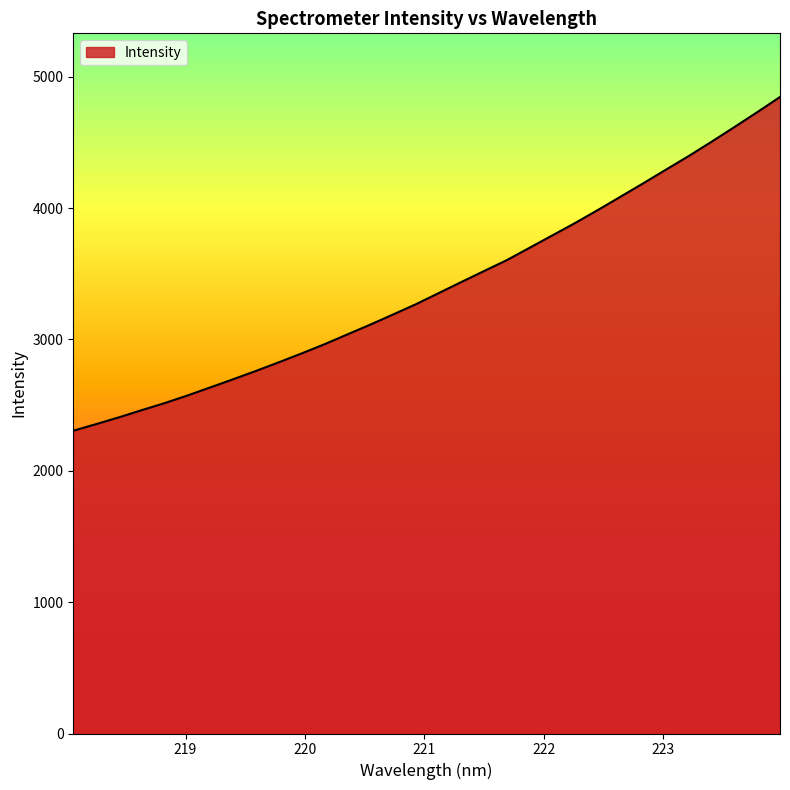

How many series are shown in this chart?

1